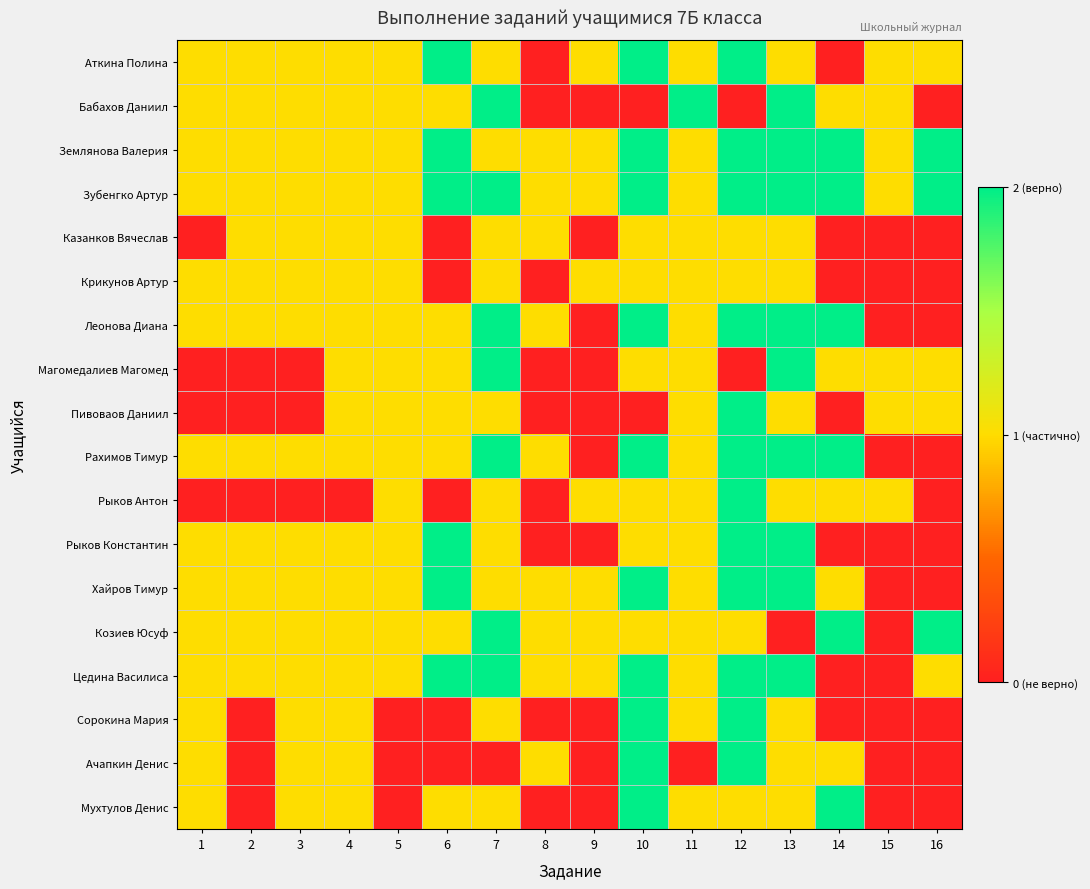

Reading right to left, list all the values displayed in this chart.

Аткина Полина: 16=1	15=1	14=0	13=1	12=2	11=1	10=2	9=1	8=0	7=1	6=2	5=1	4=1	3=1	2=1	1=1
Бабахов Даниил: 16=0	15=1	14=1	13=2	12=0	11=2	10=0	9=0	8=0	7=2	6=1	5=1	4=1	3=1	2=1	1=1
Землянова Валерия: 16=2	15=1	14=2	13=2	12=2	11=1	10=2	9=1	8=1	7=1	6=2	5=1	4=1	3=1	2=1	1=1
Зубенгко Артур: 16=2	15=1	14=2	13=2	12=2	11=1	10=2	9=1	8=1	7=2	6=2	5=1	4=1	3=1	2=1	1=1
Казанков Вячеслав: 16=0	15=0	14=0	13=1	12=1	11=1	10=1	9=0	8=1	7=1	6=0	5=1	4=1	3=1	2=1	1=0
Крикунов Артур: 16=0	15=0	14=0	13=1	12=1	11=1	10=1	9=1	8=0	7=1	6=0	5=1	4=1	3=1	2=1	1=1
Леонова Диана: 16=0	15=0	14=2	13=2	12=2	11=1	10=2	9=0	8=1	7=2	6=1	5=1	4=1	3=1	2=1	1=1
Магомедалиев Магомед: 16=1	15=1	14=1	13=2	12=0	11=1	10=1	9=0	8=0	7=2	6=1	5=1	4=1	3=0	2=0	1=0
Пивоваов Даниил: 16=1	15=1	14=0	13=1	12=2	11=1	10=0	9=0	8=0	7=1	6=1	5=1	4=1	3=0	2=0	1=0
Рахимов Тимур: 16=0	15=0	14=2	13=2	12=2	11=1	10=2	9=0	8=1	7=2	6=1	5=1	4=1	3=1	2=1	1=1
Рыков Антон: 16=0	15=1	14=1	13=1	12=2	11=1	10=1	9=1	8=0	7=1	6=0	5=1	4=0	3=0	2=0	1=0
Рыков Константин: 16=0	15=0	14=0	13=2	12=2	11=1	10=1	9=0	8=0	7=1	6=2	5=1	4=1	3=1	2=1	1=1
Хайров Тимур: 16=0	15=0	14=1	13=2	12=2	11=1	10=2	9=1	8=1	7=1	6=2	5=1	4=1	3=1	2=1	1=1
Козиев Юсуф: 16=2	15=0	14=2	13=0	12=1	11=1	10=1	9=1	8=1	7=2	6=1	5=1	4=1	3=1	2=1	1=1
Цедина Василиса: 16=1	15=0	14=0	13=2	12=2	11=1	10=2	9=1	8=1	7=2	6=2	5=1	4=1	3=1	2=1	1=1
Сорокина Мария: 16=0	15=0	14=0	13=1	12=2	11=1	10=2	9=0	8=0	7=1	6=0	5=0	4=1	3=1	2=0	1=1
Ачапкин Денис: 16=0	15=0	14=1	13=1	12=2	11=0	10=2	9=0	8=1	7=0	6=0	5=0	4=1	3=1	2=0	1=1
Мухтулов Денис: 16=0	15=0	14=2	13=1	12=1	11=1	10=2	9=0	8=0	7=1	6=1	5=0	4=1	3=1	2=0	1=1